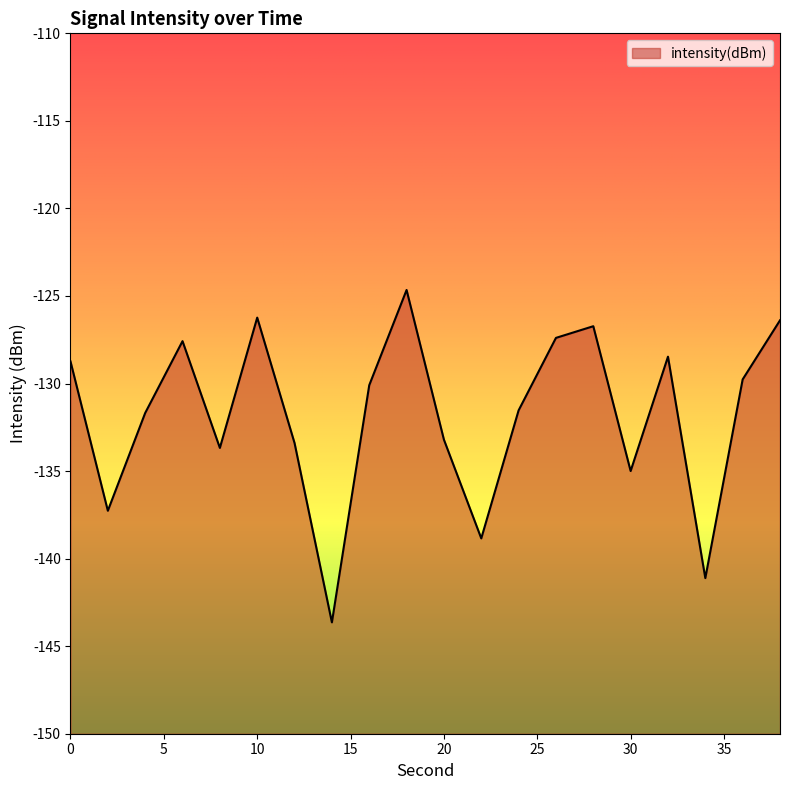

List the labels in order of value, smallest first.

14, 34, 22, 2, 30, 8, 12, 20, 4, 24, 16, 36, 0, 32, 6, 26, 28, 38, 10, 18